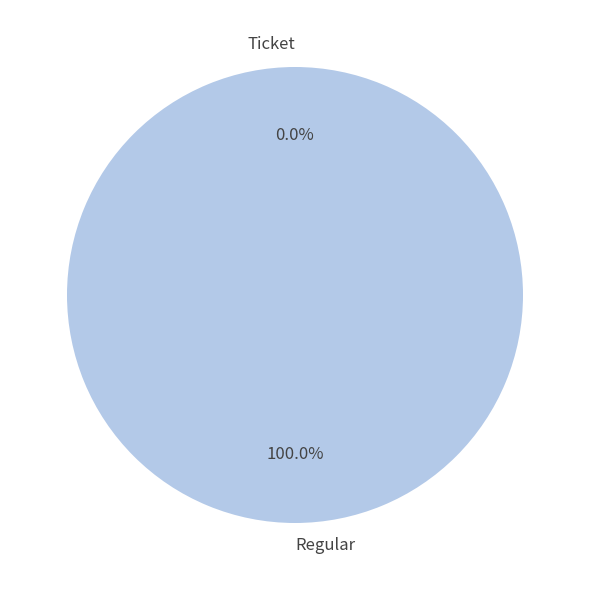

Between Regular (io_index=2) and Ticket (io_index=0), which is larger?

Regular (io_index=2)